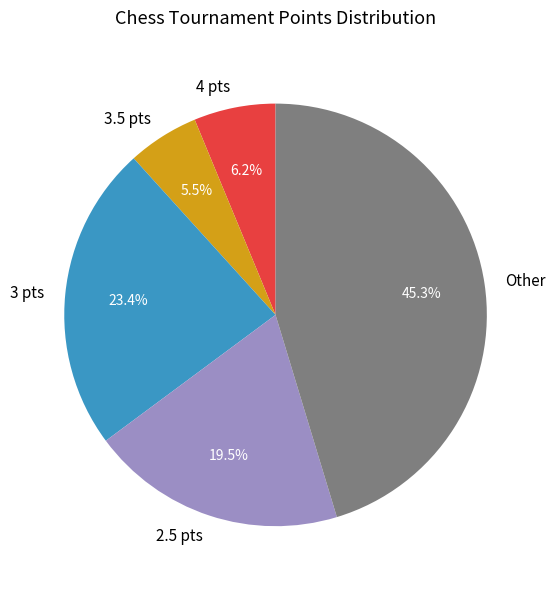

Is there a majority slice in this chart?

No